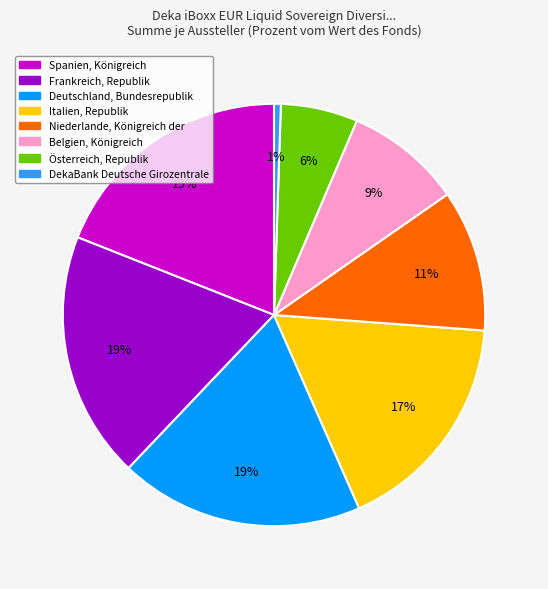

To the nearest percent, what percentage of the pie is Spanien, Königreich?

19%